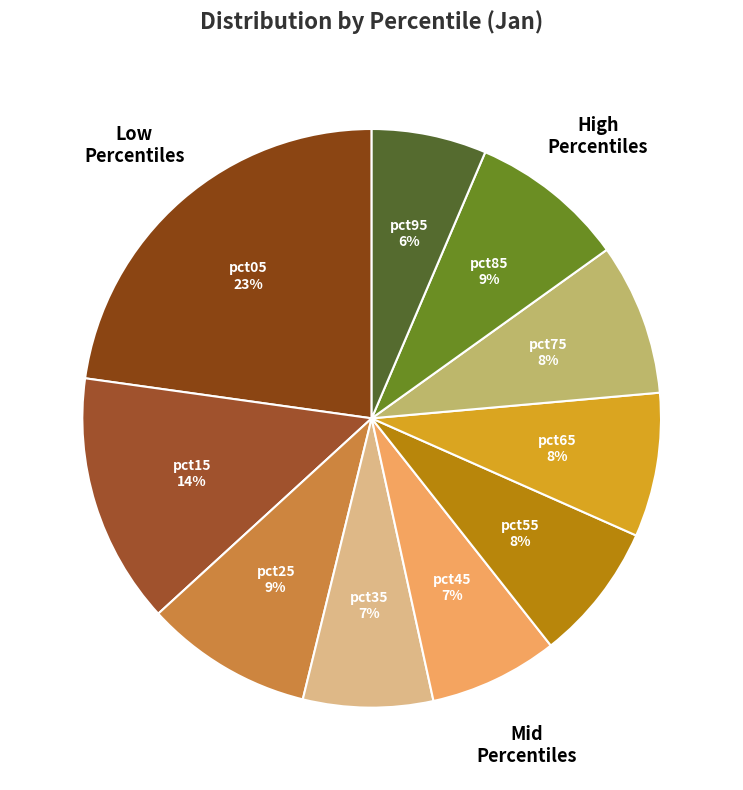

Count the number of slices in the pie.

10